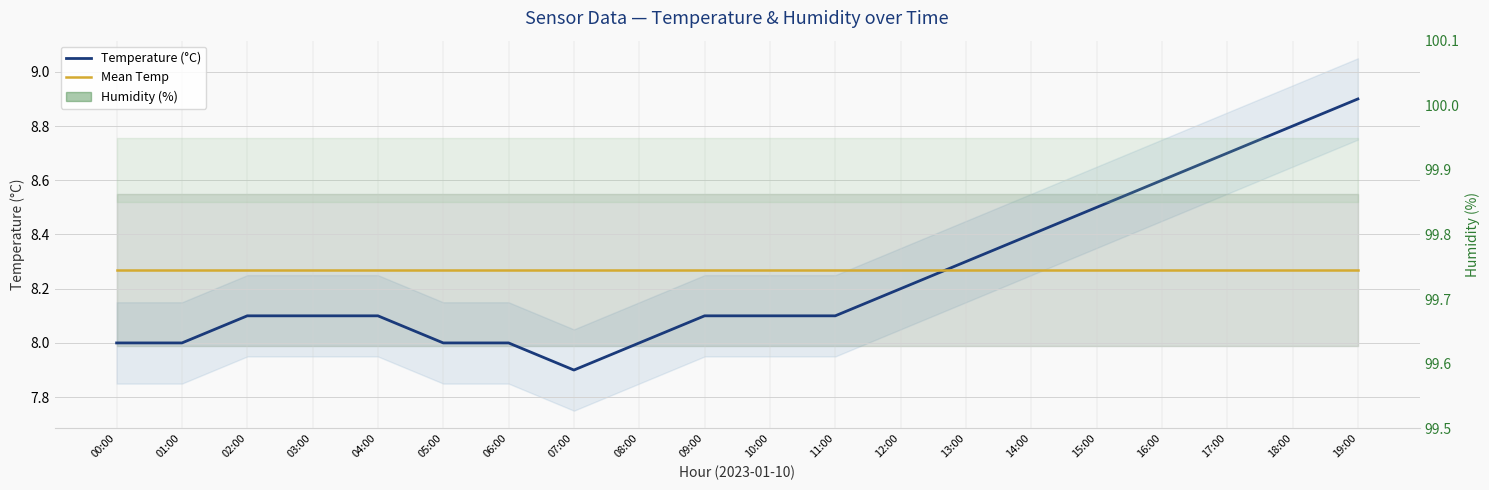

Does the chart display data point markers on the line(s)?

No